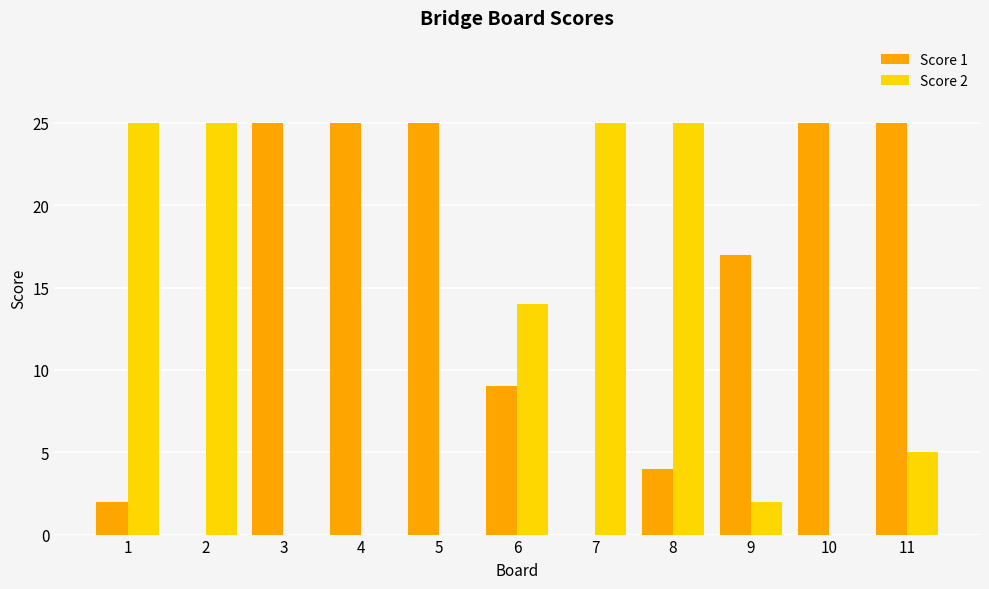

What is the maximum value for Score 1?

25